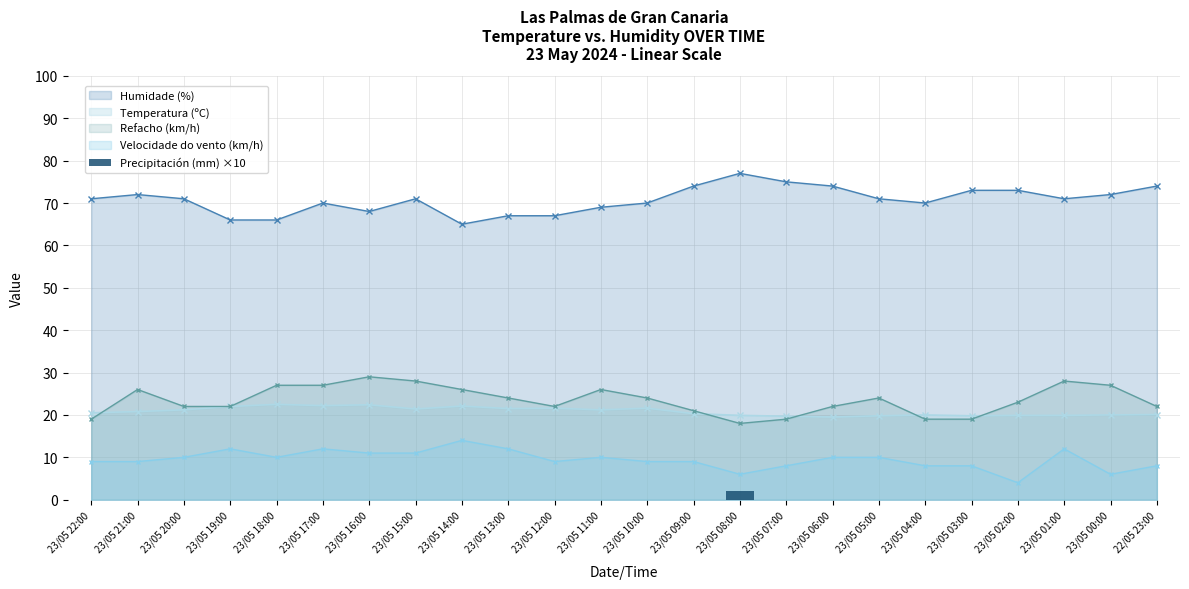

Reading left to right, extract all data points from this chart.

0	0	0	0	0	0	0	0	0	0	0	0	0	0	2	0	0	0	0	0	0	0	0	0